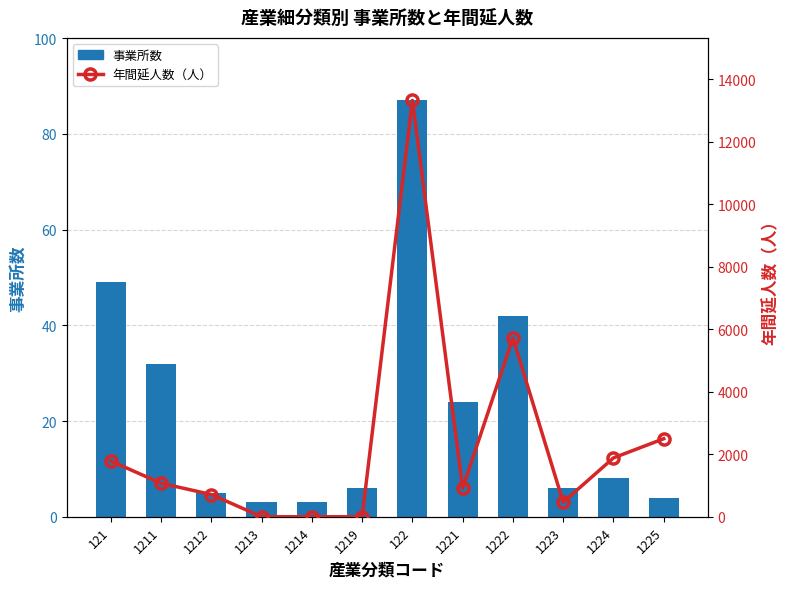

Which series changed the most between 1211 and 1225?

年間延人数（人）